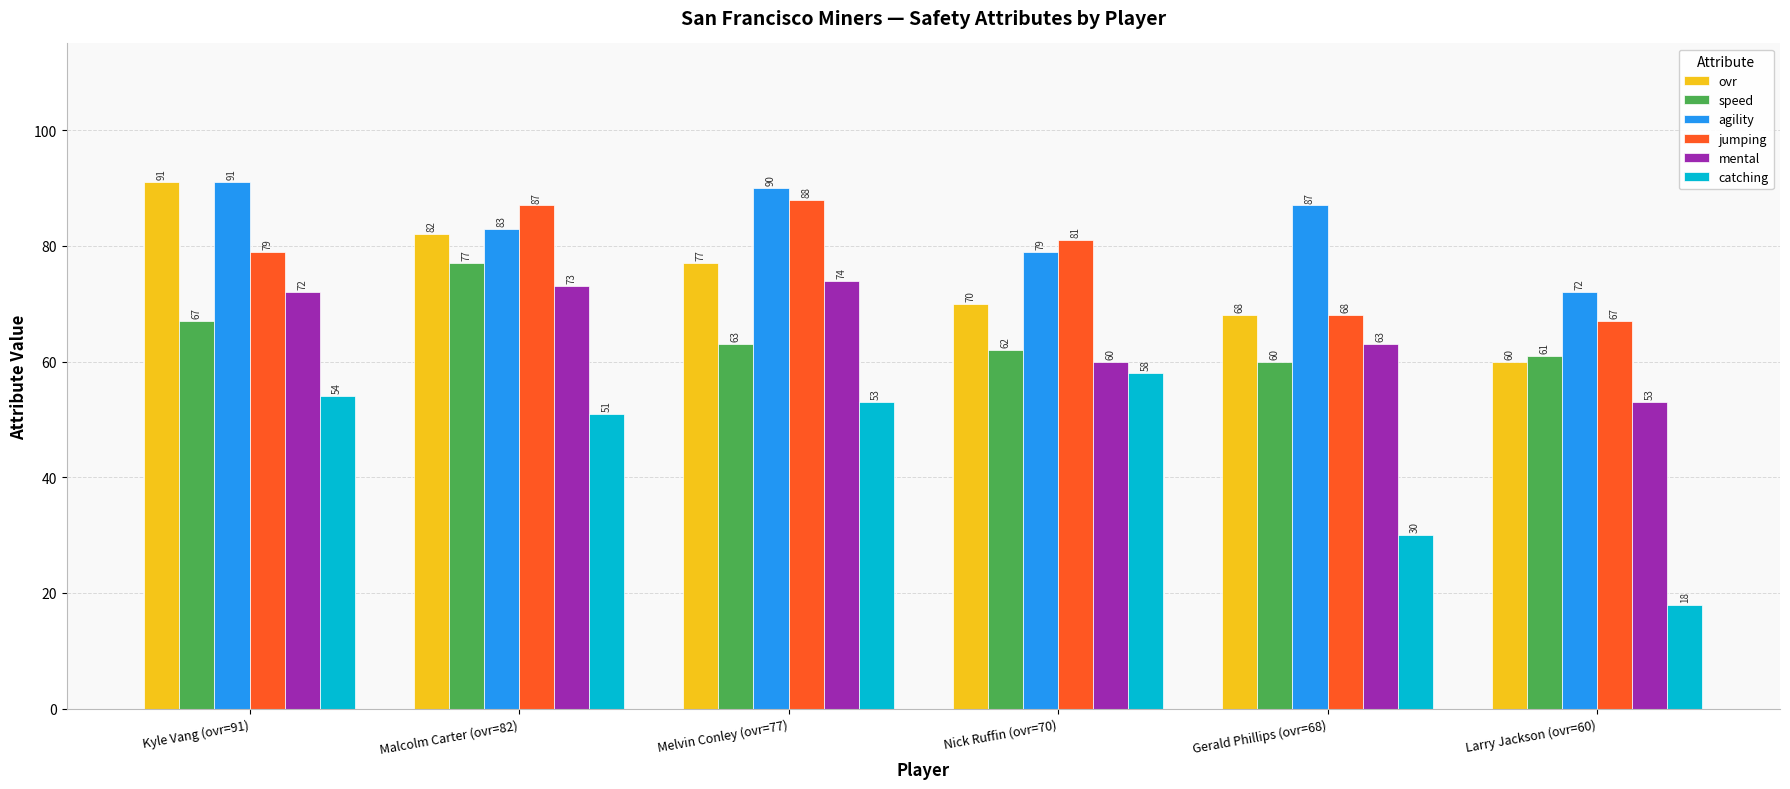

What is the minimum value for catching?

18